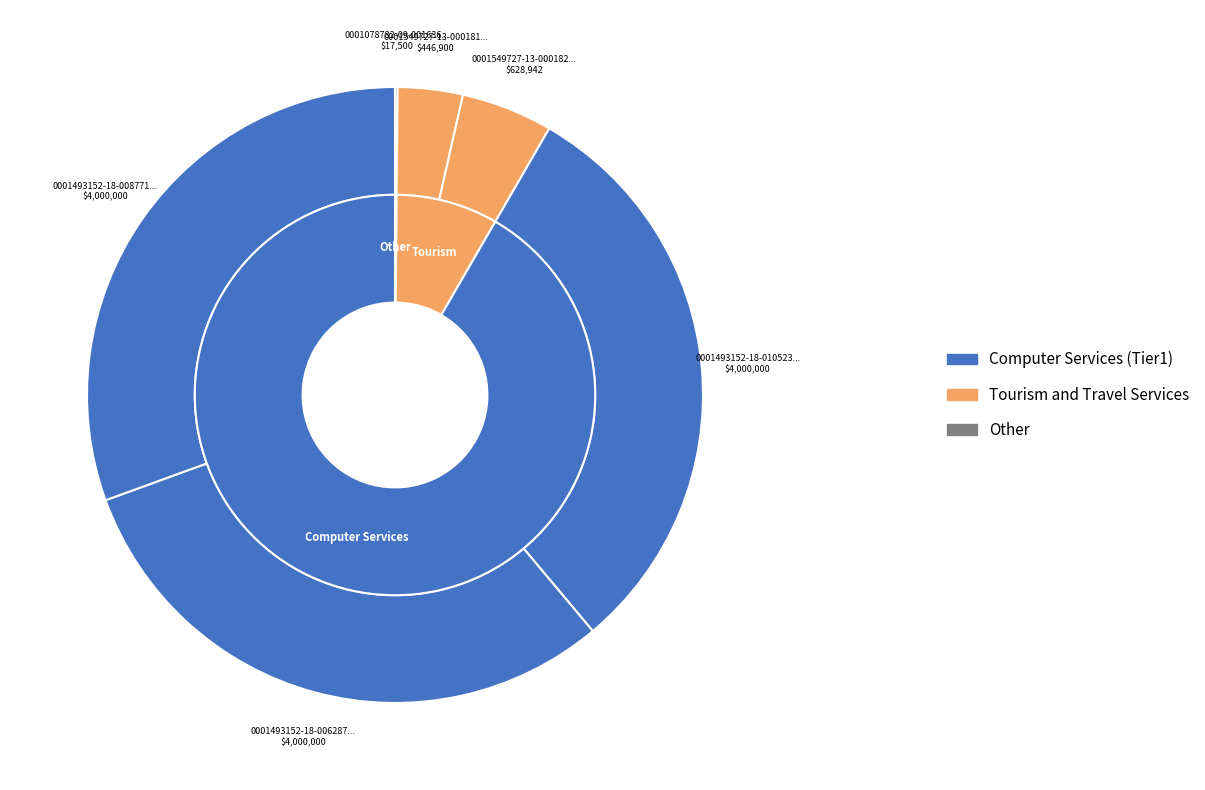

Which category has the smallest portion of the pie?

0001078782-09-001636